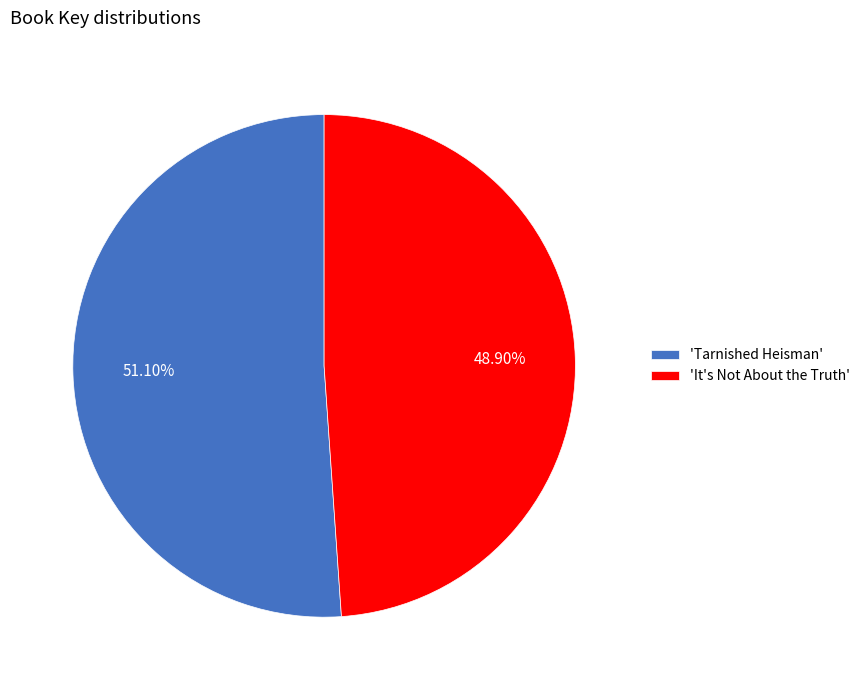

Count the number of slices in the pie.

2